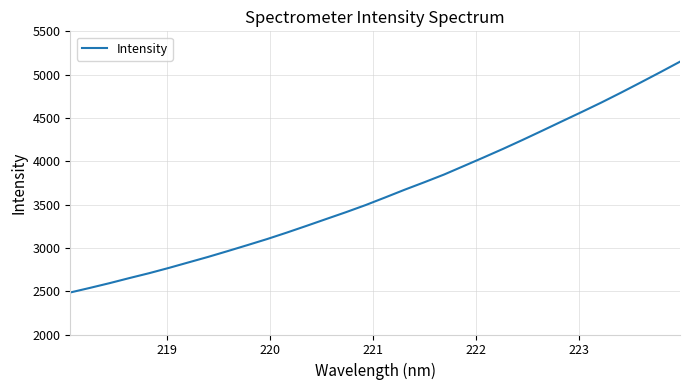

What is the maximum value shown in the chart?

5149.7